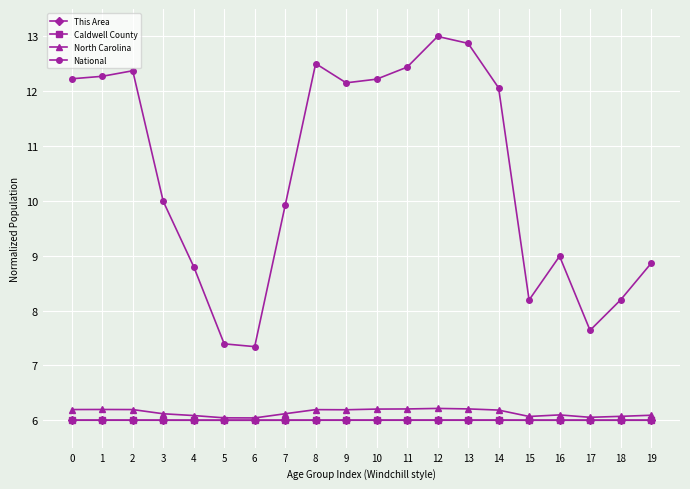

True or false: North Carolina and National intersect in this chart.

False